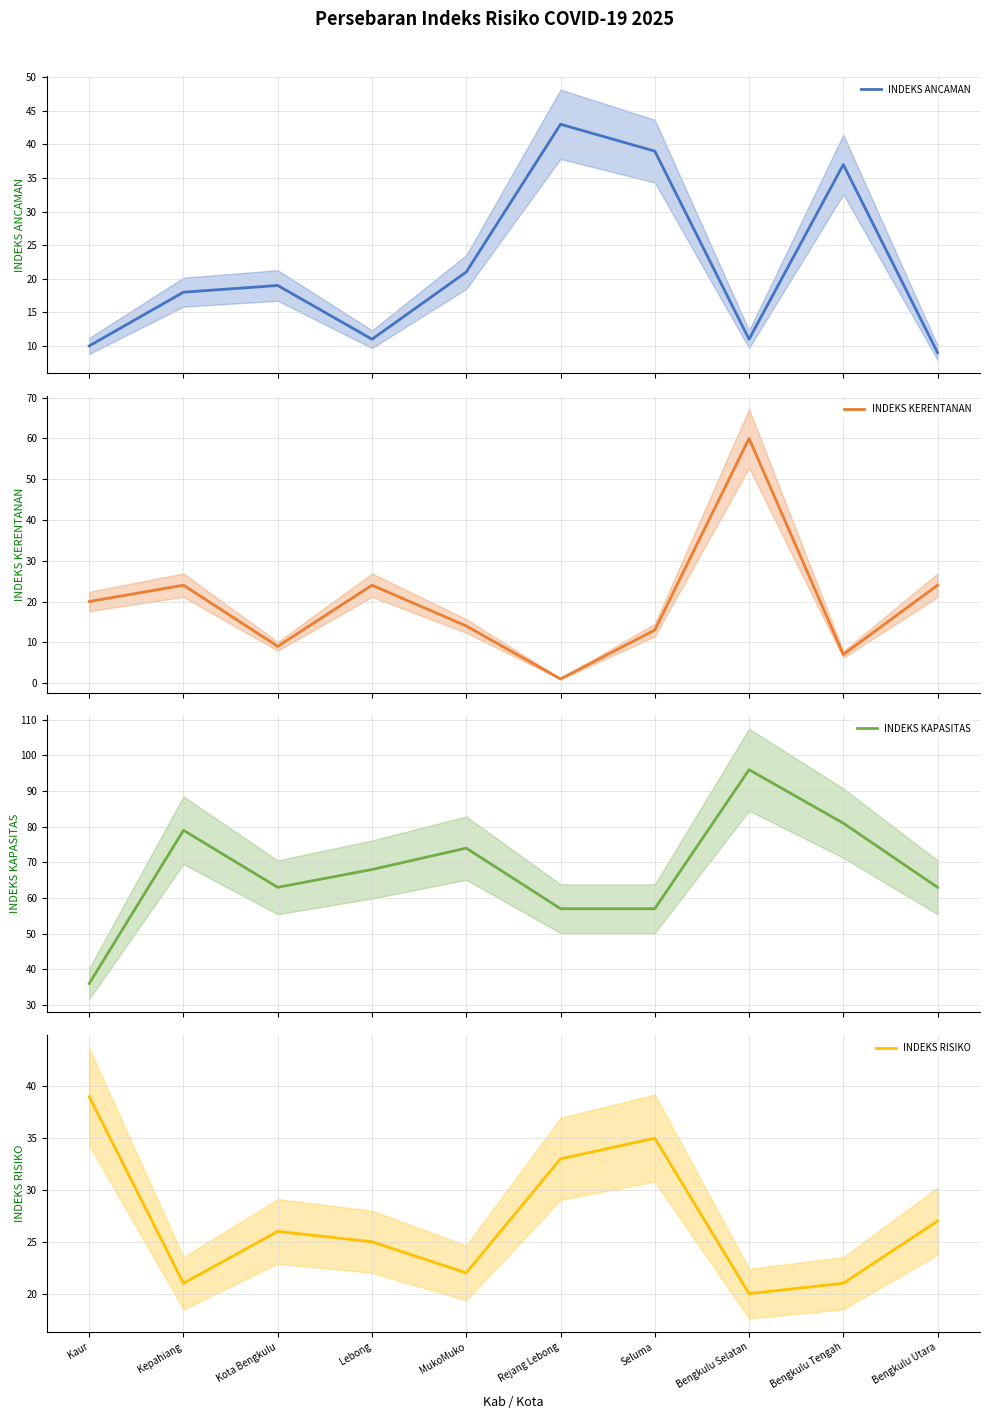

What is the minimum value shown in the chart?

1